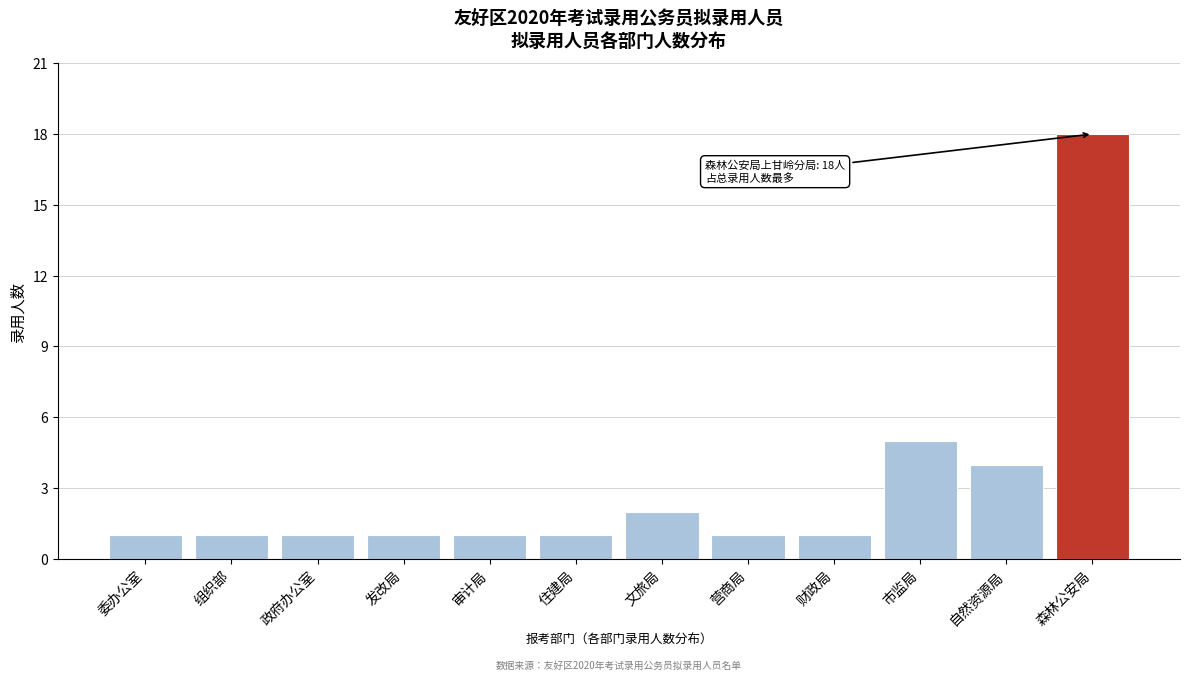

Reading right to left, list all the values displayed in this chart.

森林公安局=18	自然资源局=4	市监局=5	财政局=1	营商局=1	文旅局=2	住建局=1	审计局=1	发改局=1	政府办公室=1	组织部=1	委办公室=1